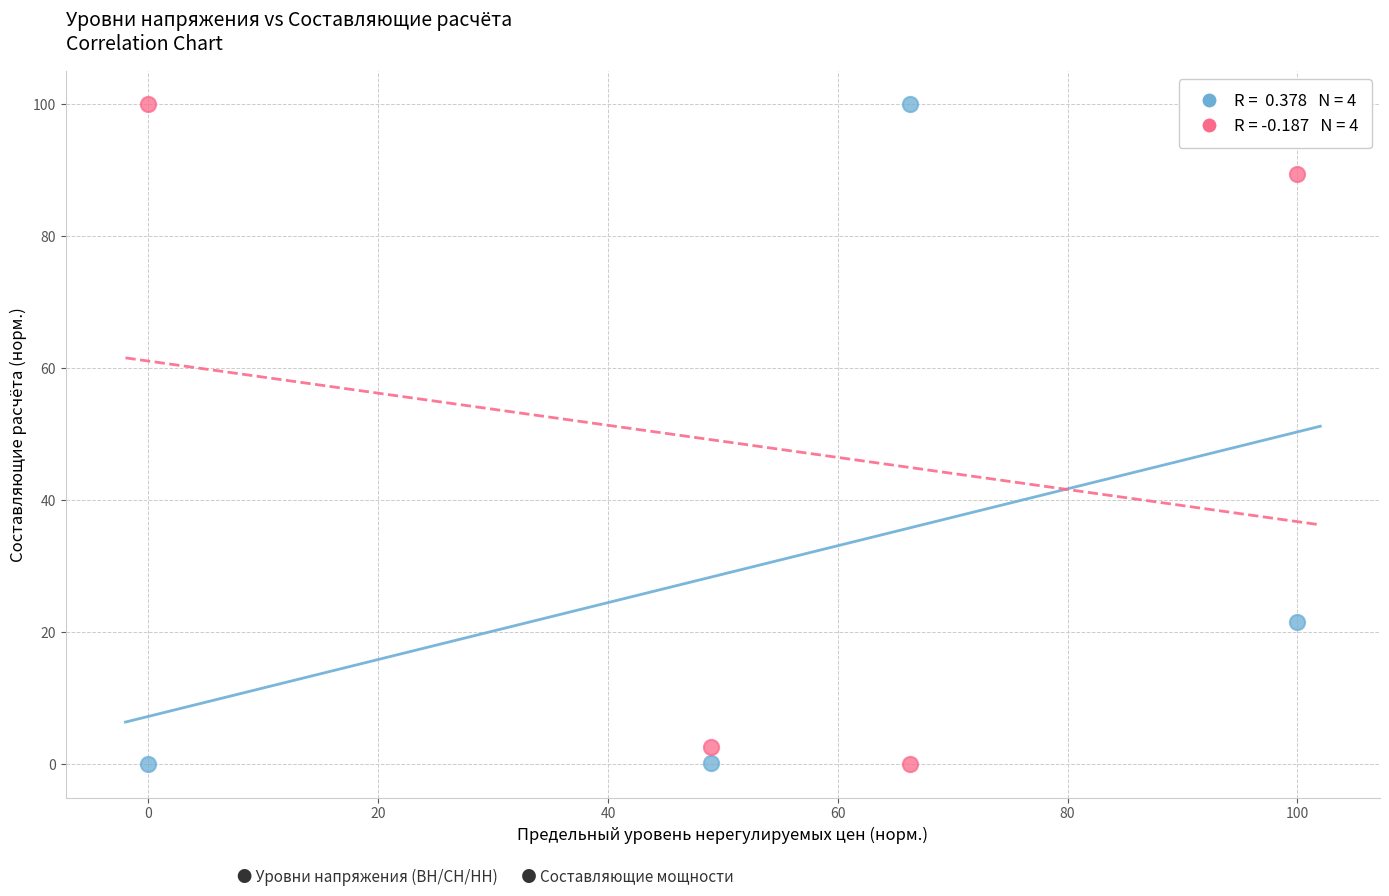

Across all series, what Y value is closest to 50?

21.6